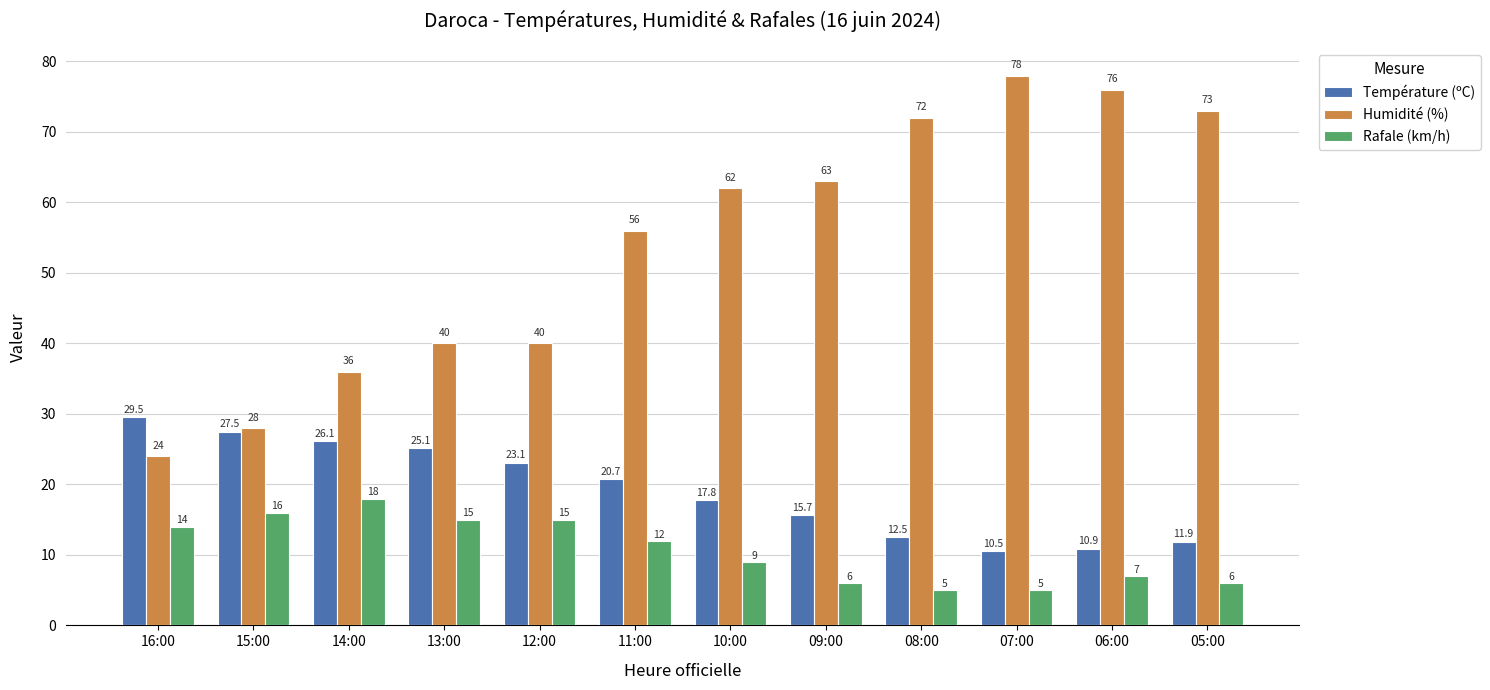

How many data points in Température (ºC) are above 20?

6